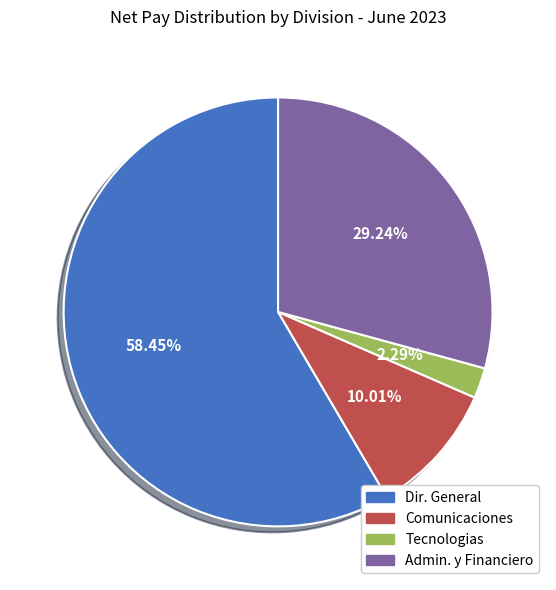

Is there any slice that represents more than half of the pie?

Yes